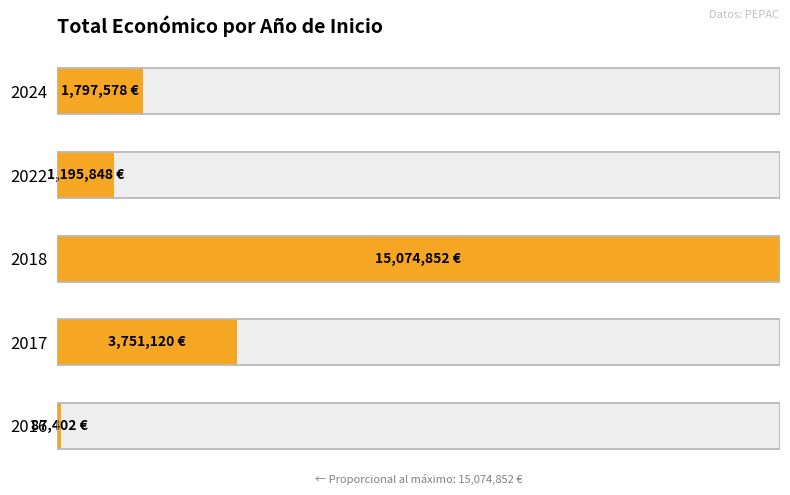

List the labels in order of value, largest first.

2018, 2017, 2024, 2022, 2016